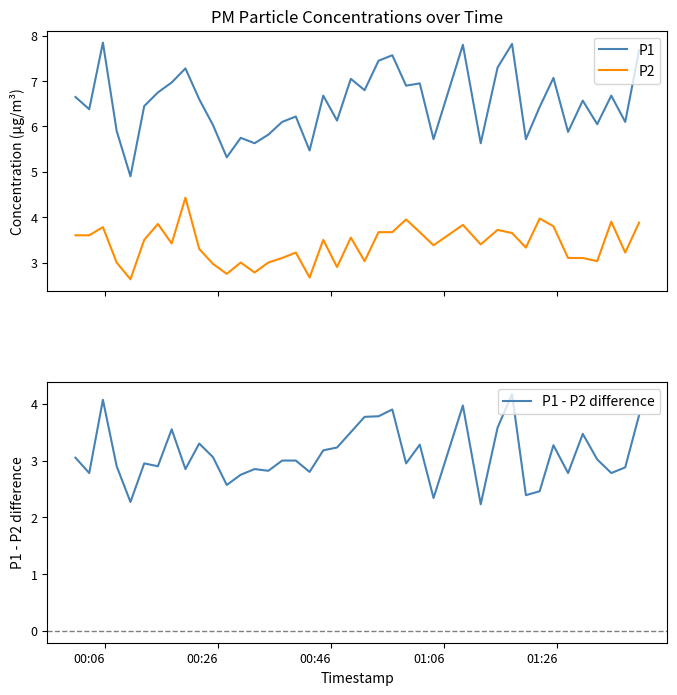

How many times do P2 and P1 - P2 difference cross each other?

19